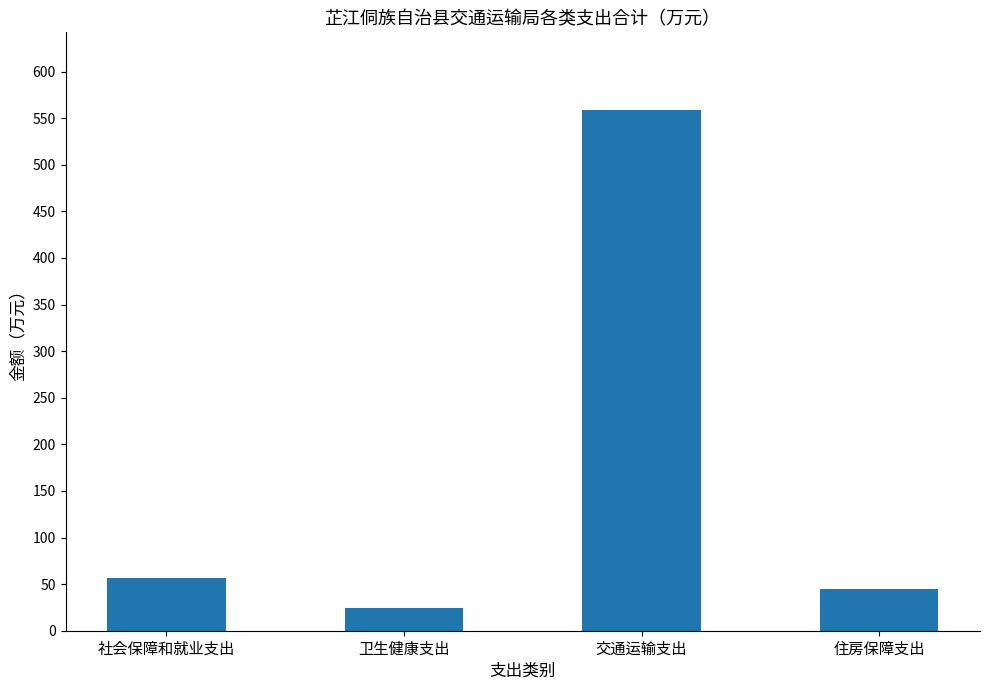

At which label is the value closest to 291?

社会保障和就业支出